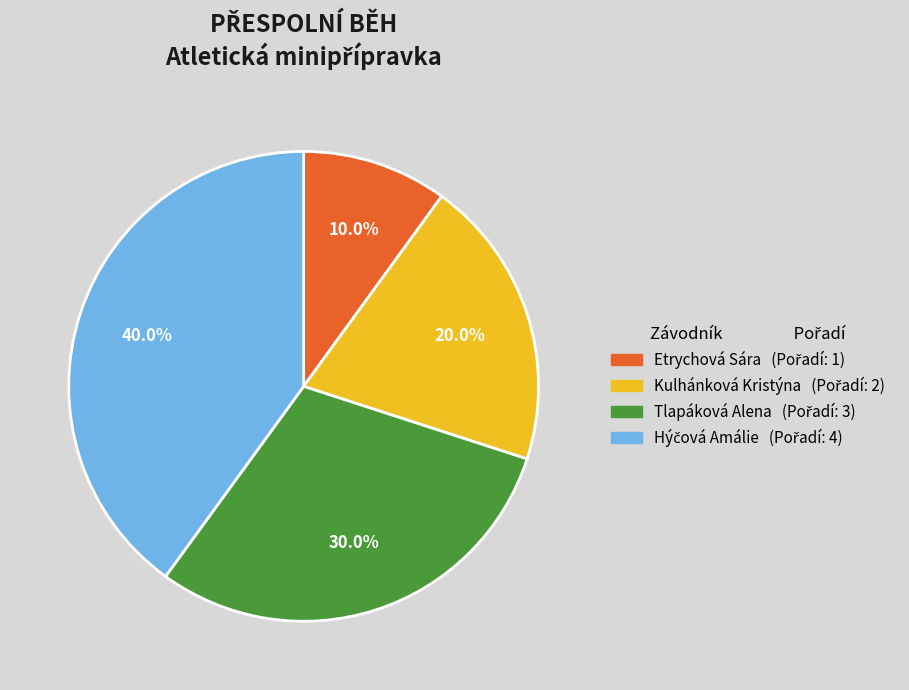

Which category has the smallest portion of the pie?

Etrychová Sára